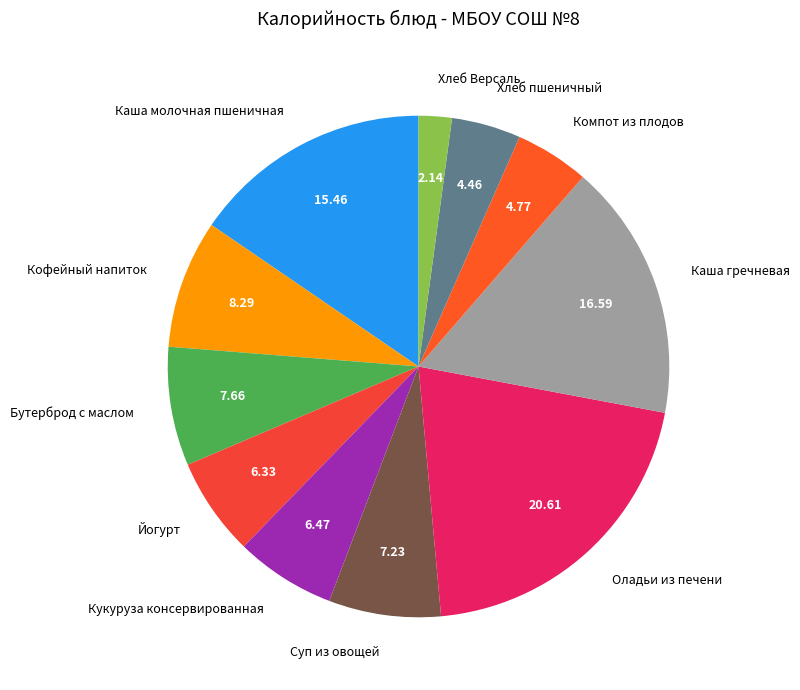

Approximately how many times larger is the value at Йогурт compared to Компот из плодов?

1.3